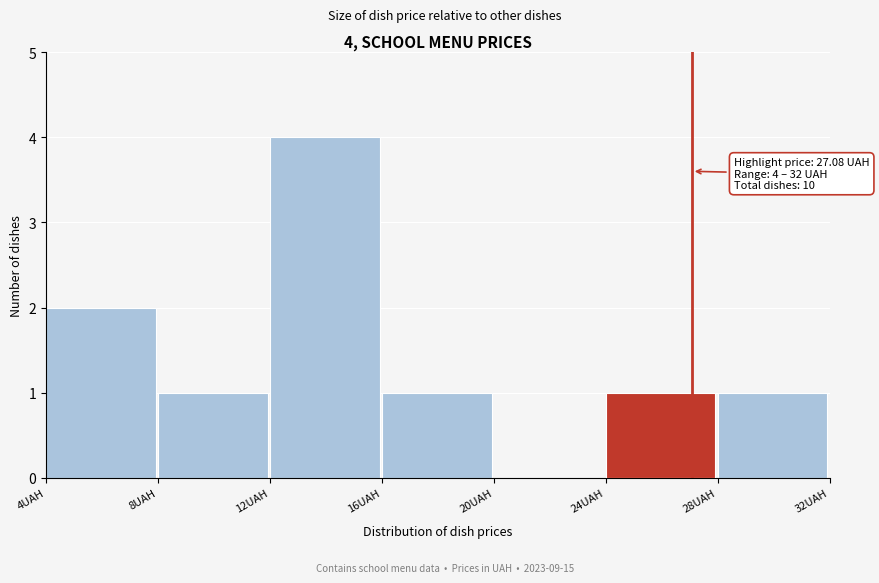

Which range on the x-axis has the tallest bar?

12 to 16